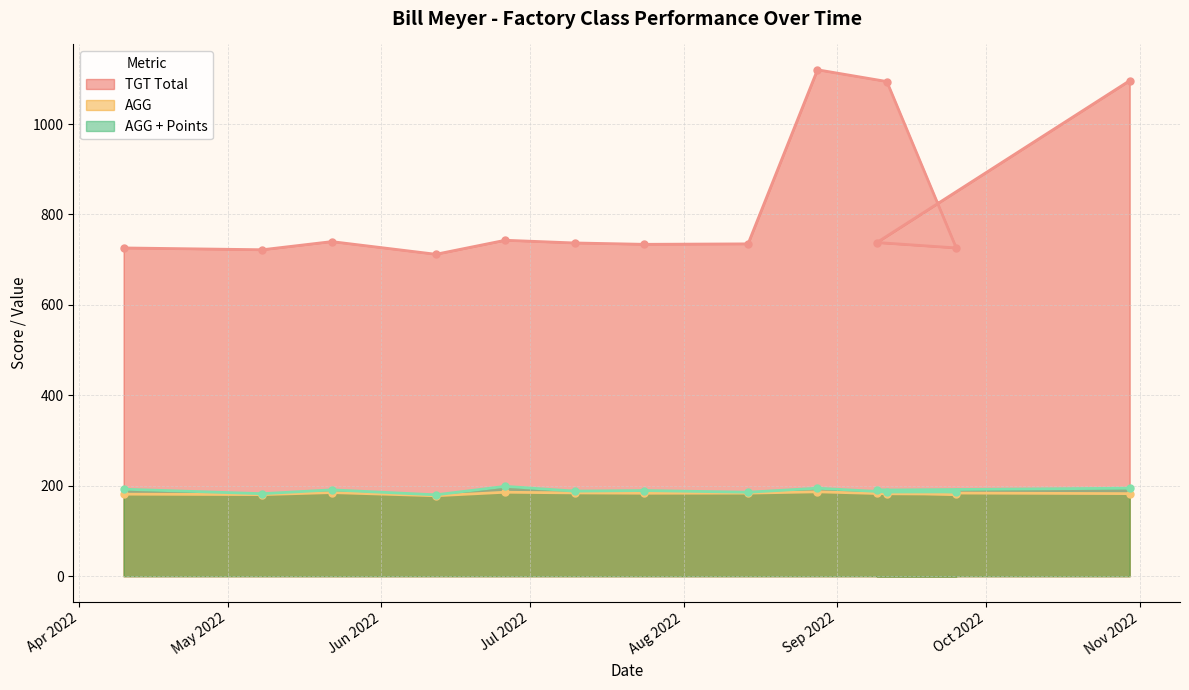

How many lines are shown in the chart?

3